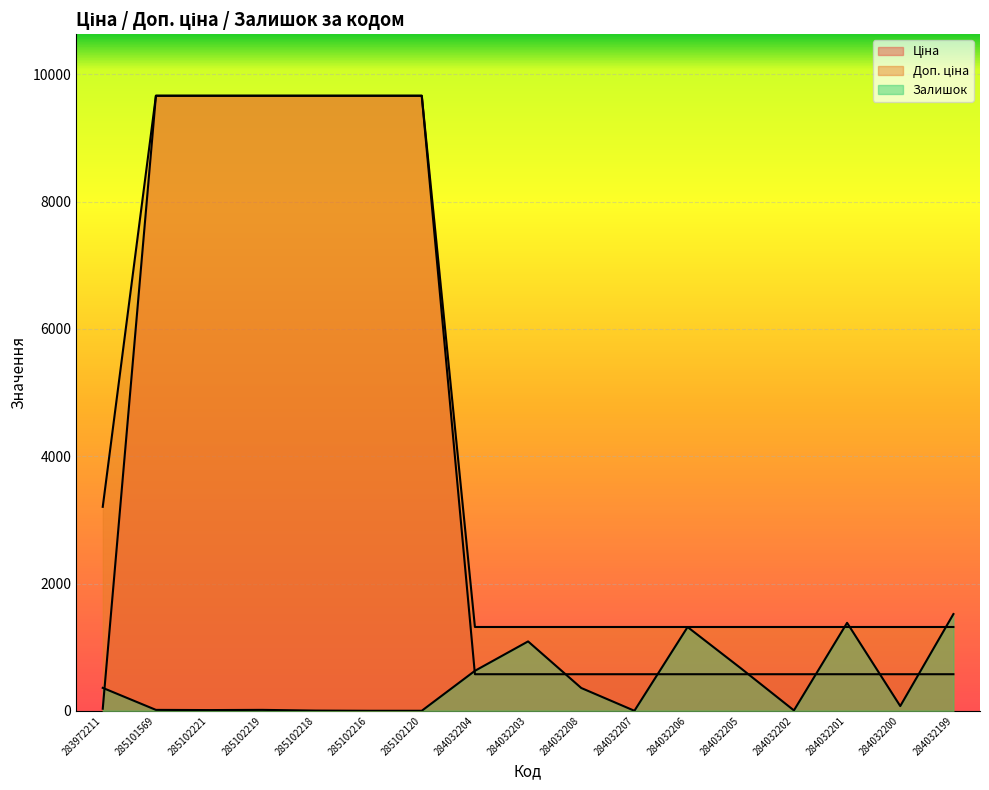

At which label is Ціна closest to 4848?

284032204